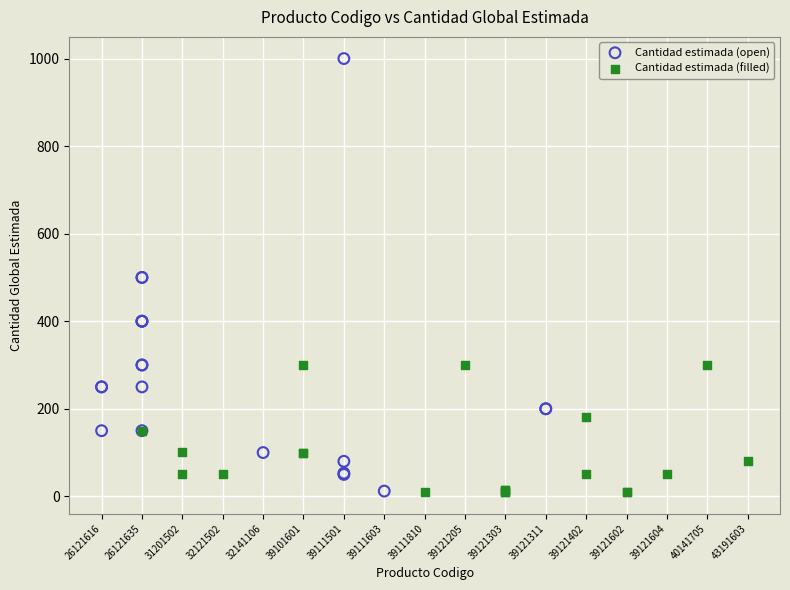

What are all the series names shown in the legend?

Cantidad estimada (open), Cantidad estimada (filled)